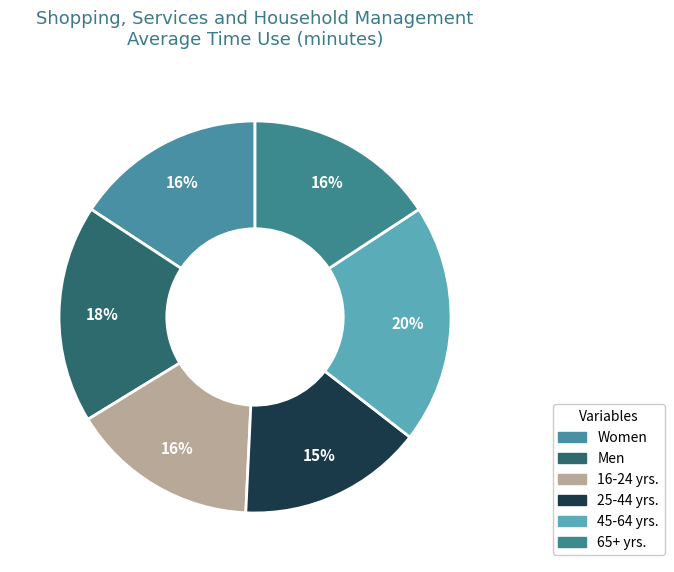

Which has a higher value, 16-24 yrs. or Men?

Men